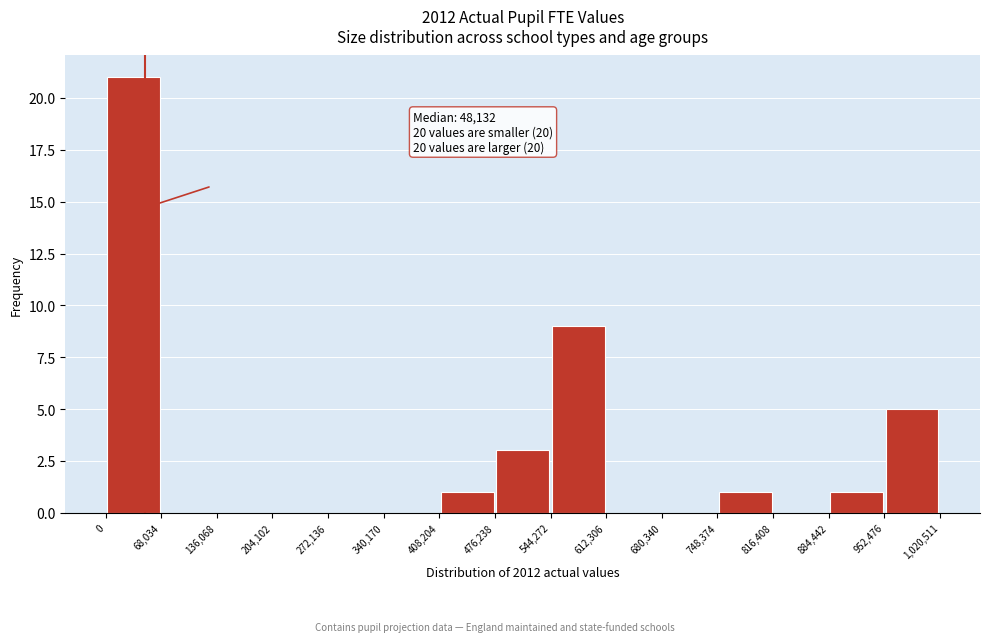

Which range on the x-axis has the tallest bar?

0 to 68,034